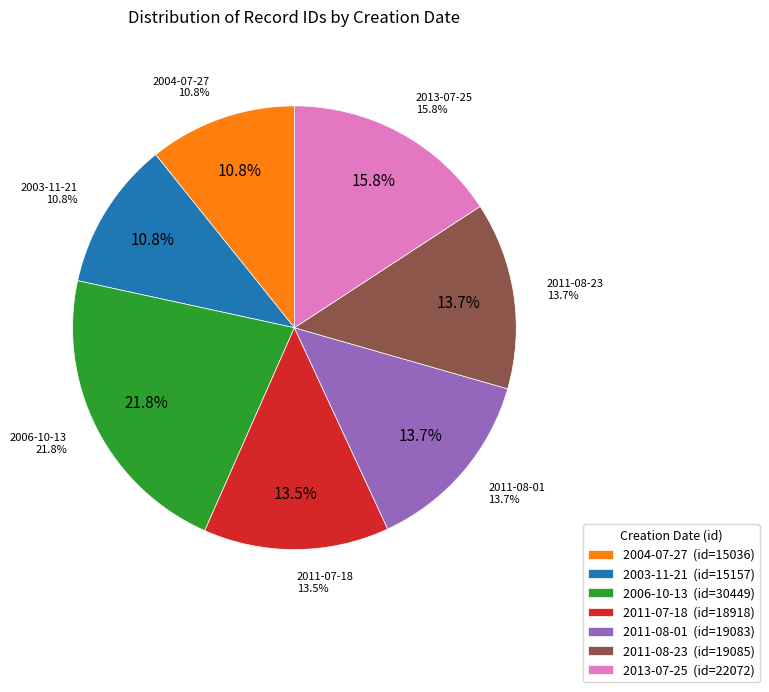

Count the number of slices in the pie.

8